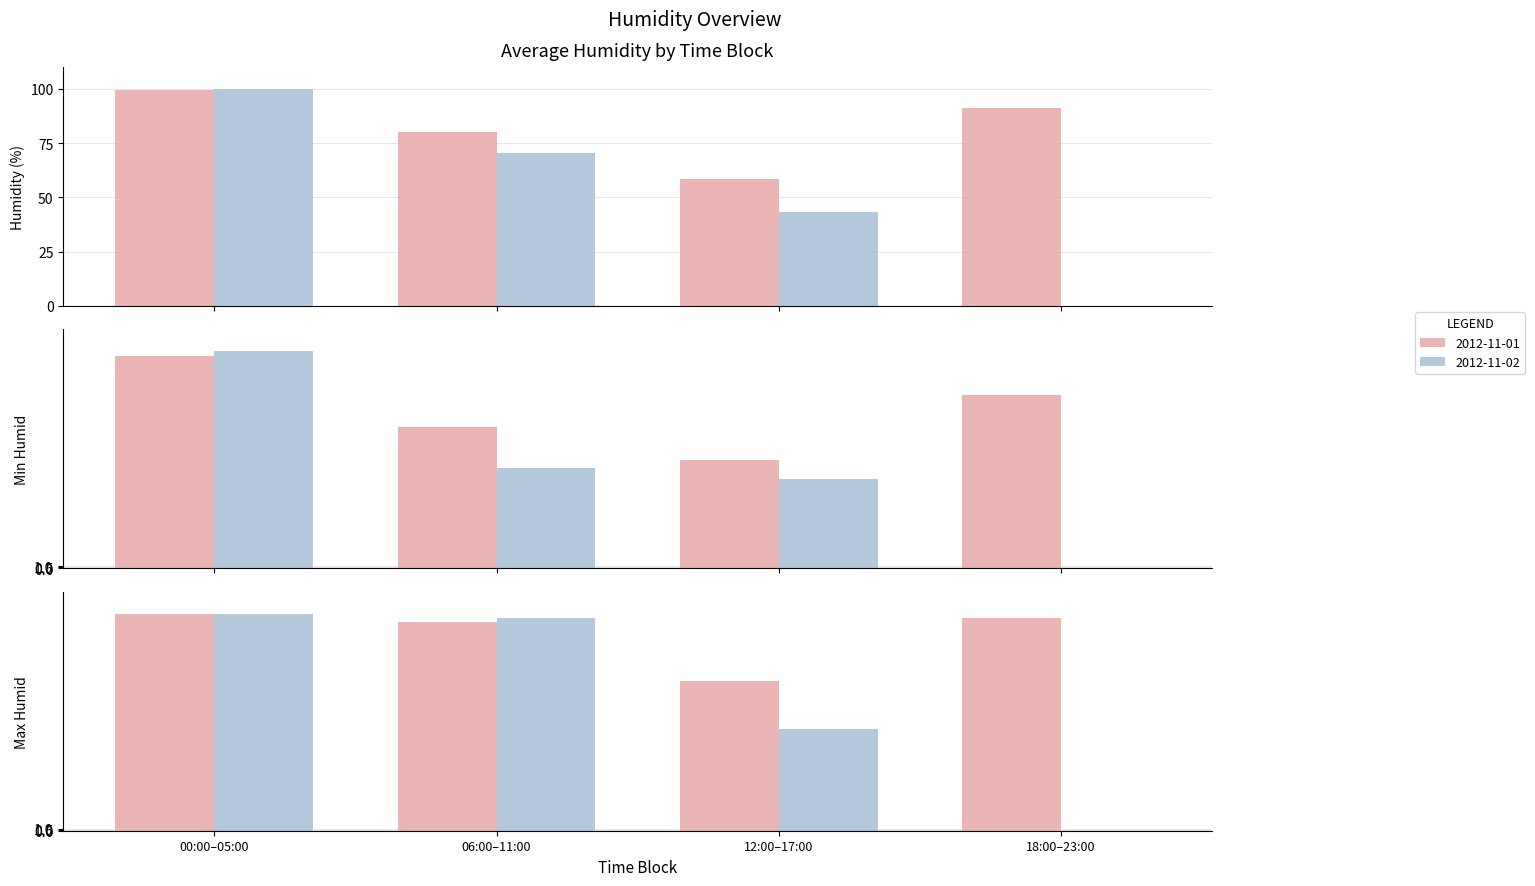

How many categories are shown in the chart?

4